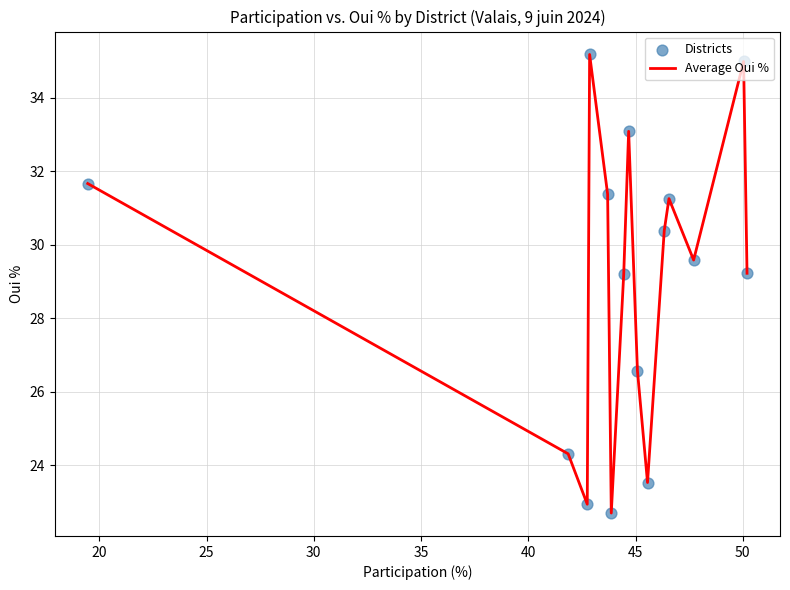

What is the greatest value displayed?

35.2